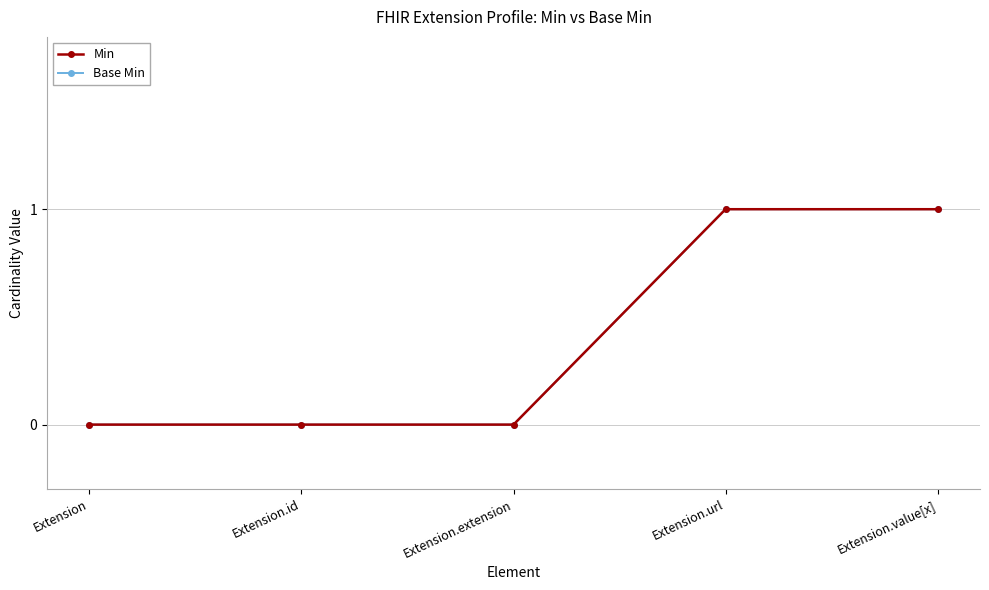

Is it true that Base Min equals 0 at Extension.url?

False